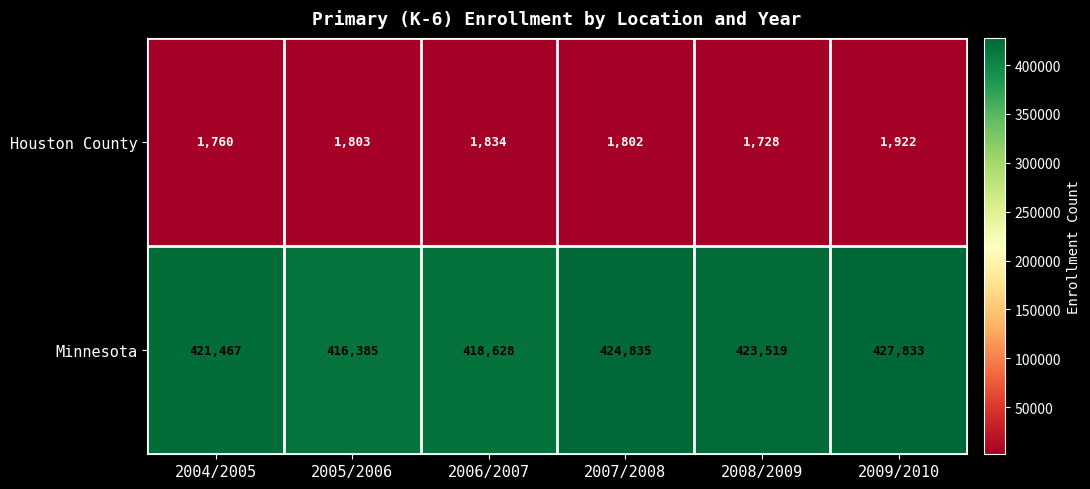

Which series changed the most between 2006/2007 and 2008/2009?

Minnesota